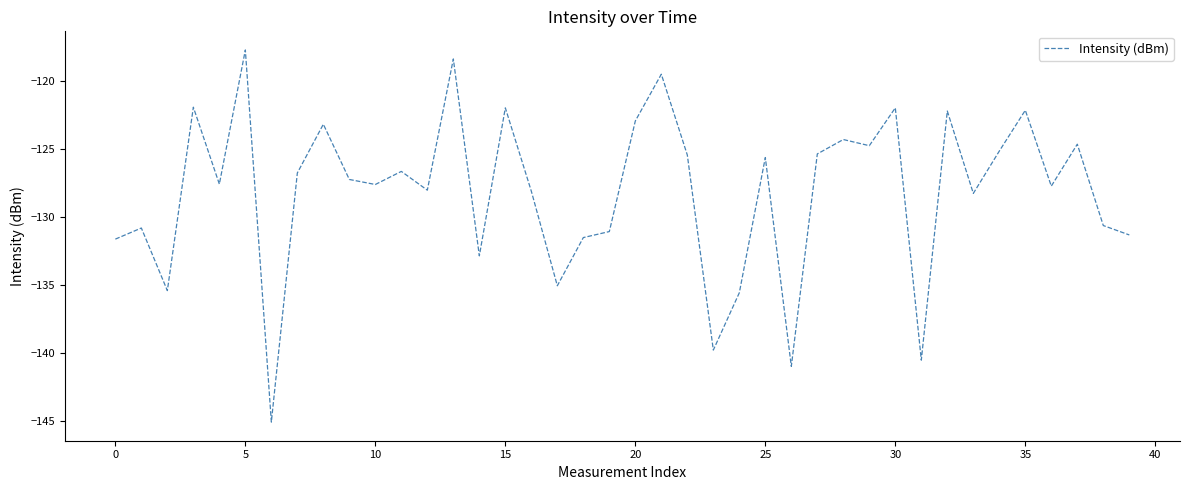

What is the difference between the maximum and minimum values?

27.4